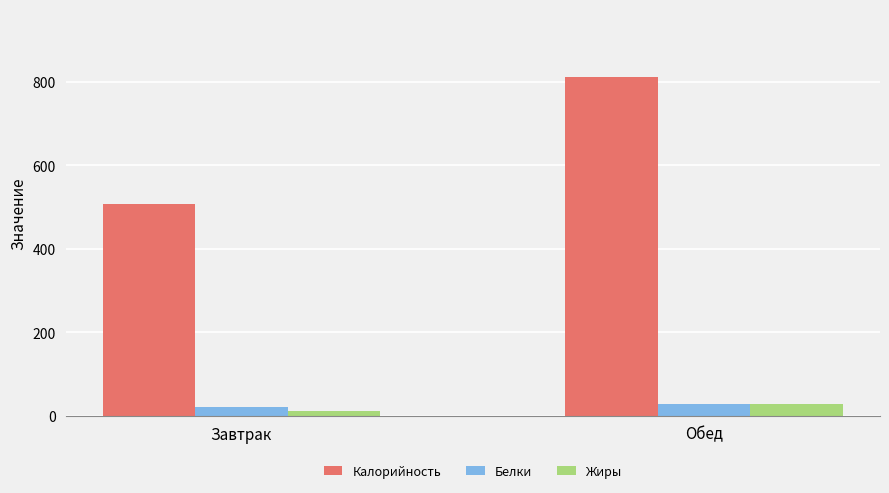

The Калорийность series shows 812.2 at Обед. True or false?

True